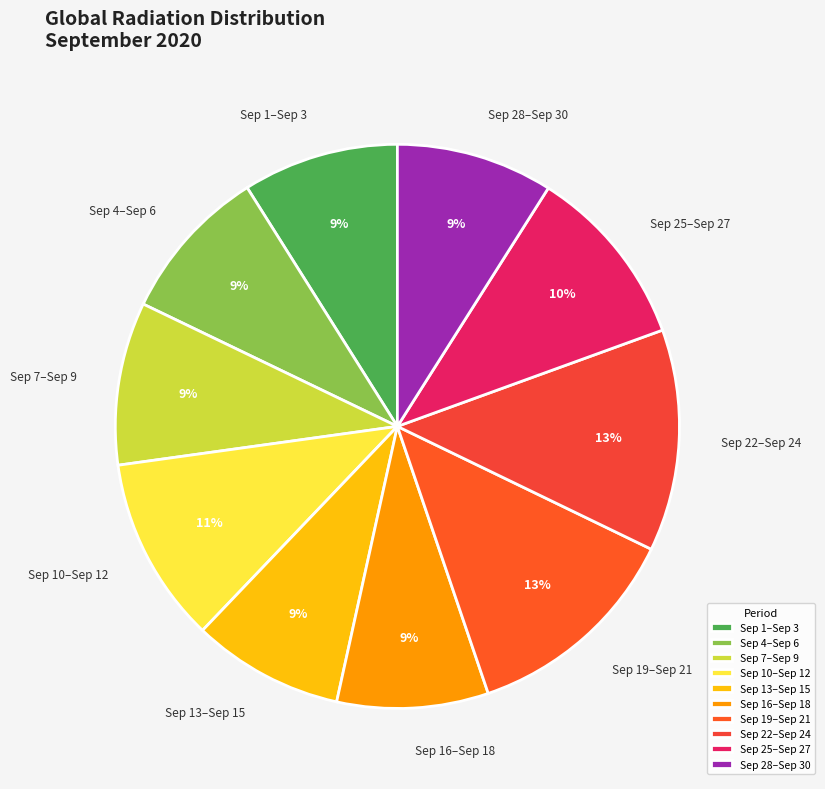

Is it true that Sep 13–Sep 15 is 9% of the pie?

True